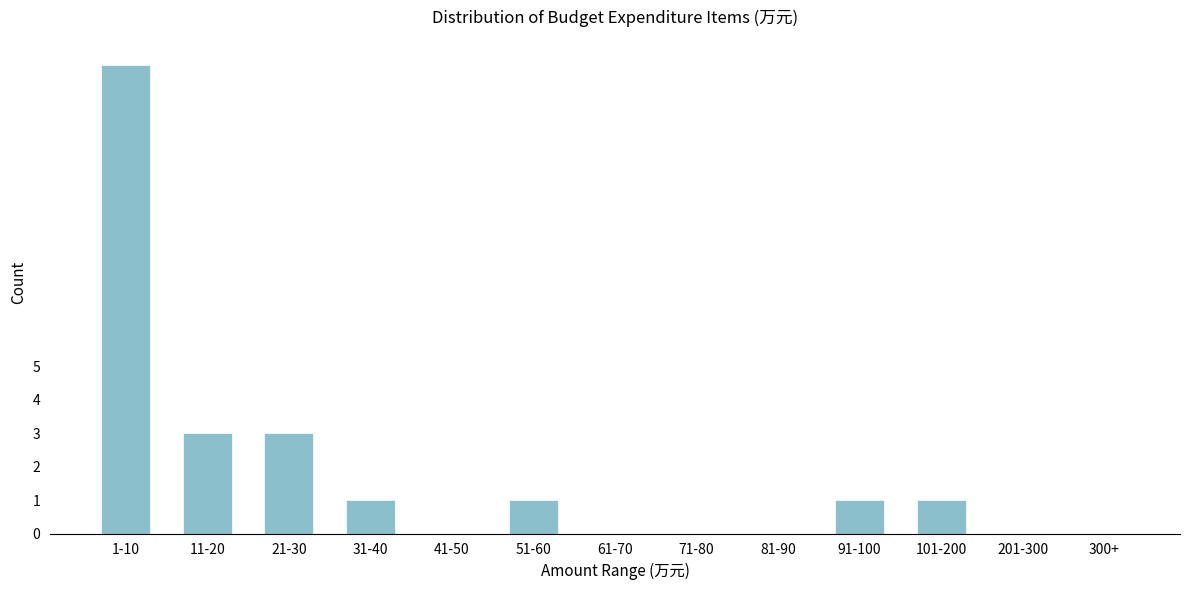

Reading right to left, extract all data points from this chart.

300+=0	201-300=0	101-200=1	91-100=1	81-90=0	71-80=0	61-70=0	51-60=1	41-50=0	31-40=1	21-30=3	11-20=3	1-10=14